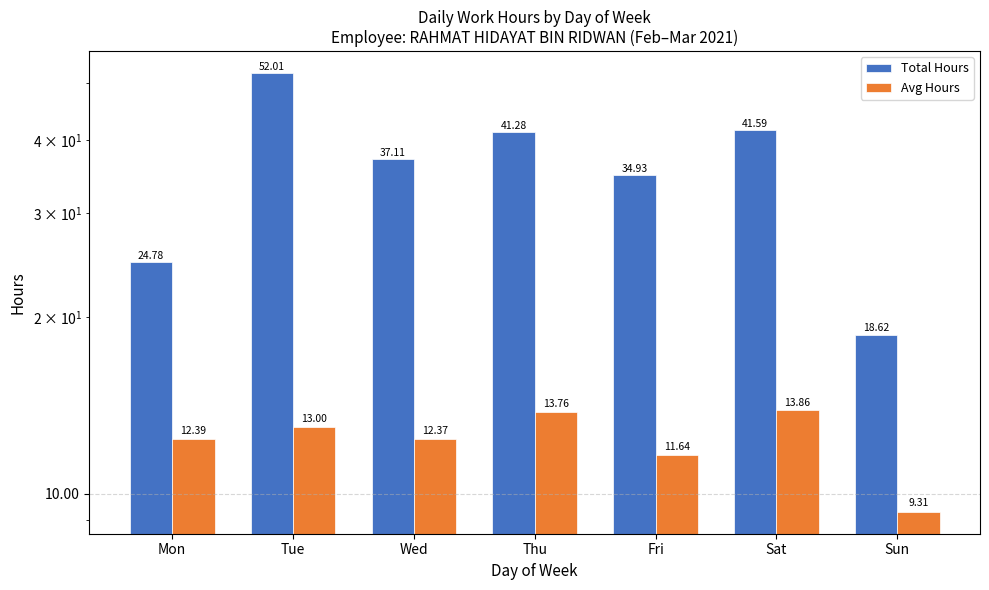

What is the value of the Avg Hours bar at the 7th from the left?

9.3